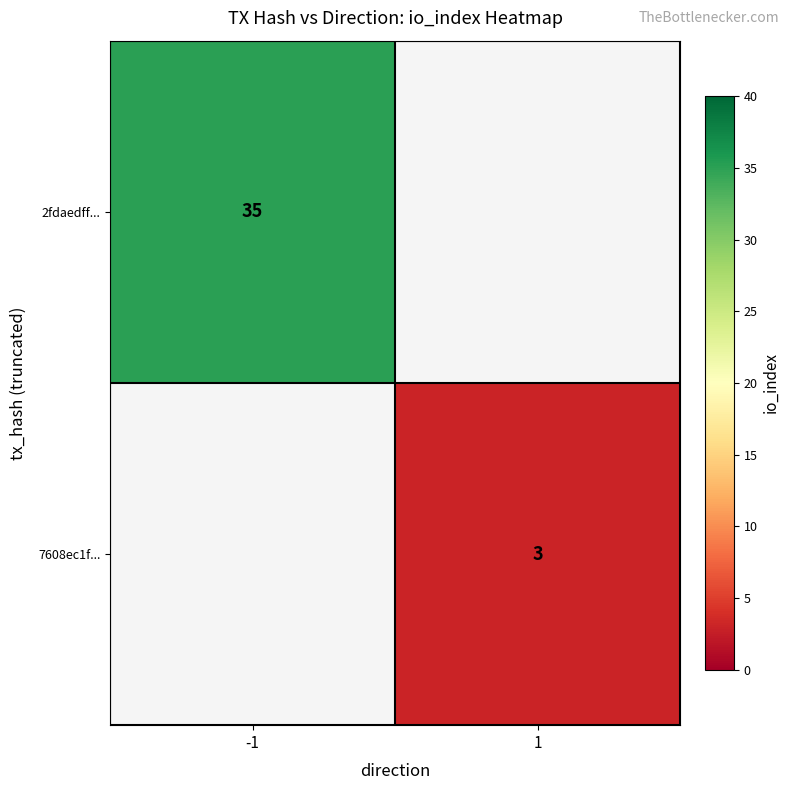

True or false: 2fdaedff... has a value of 35 at -1.

True